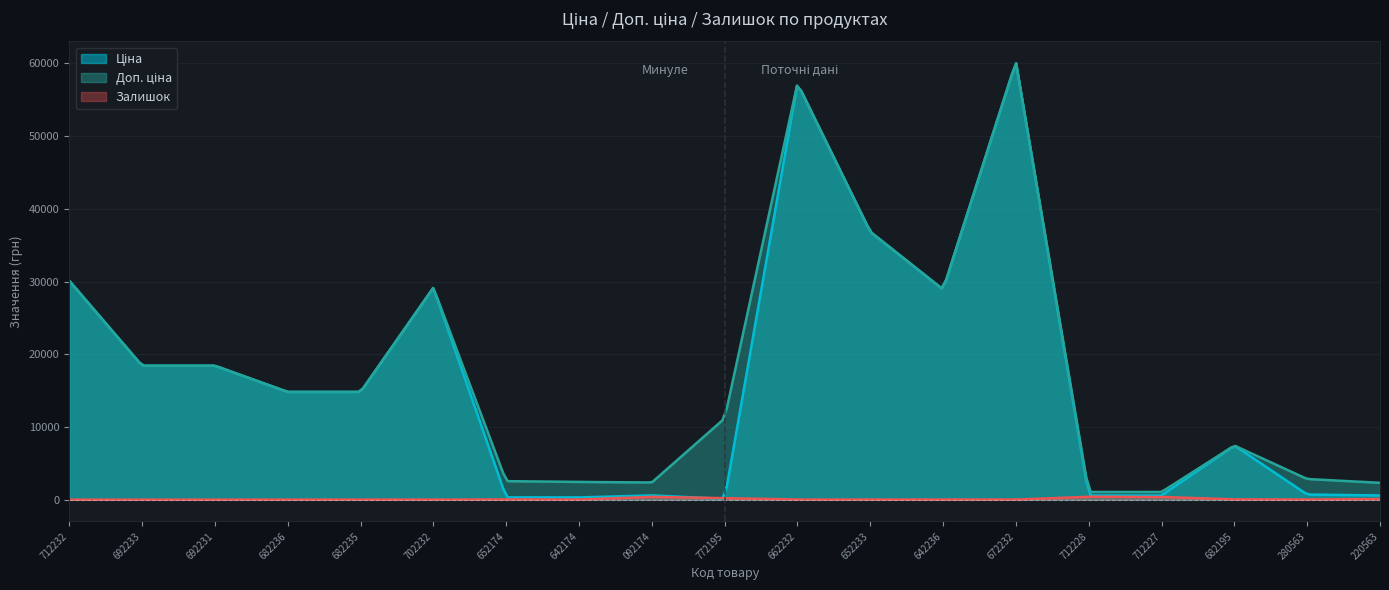

True or false: Ціна has a value of 14817.6 at 287682235.

True